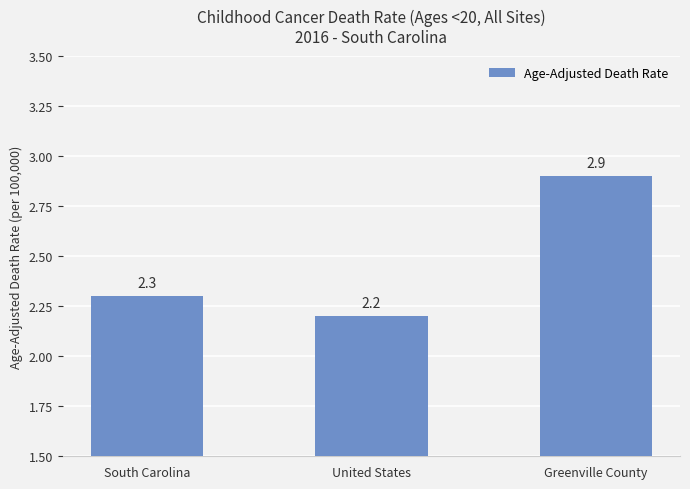

What is the ratio of the value at United States to the value at Greenville County?

0.8